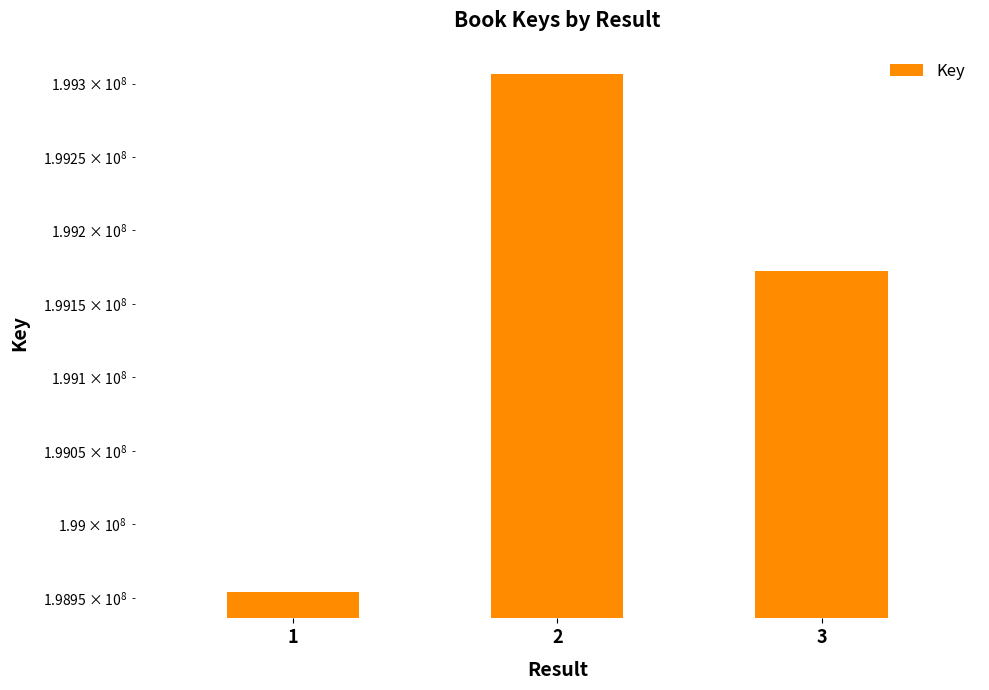

What is the greatest value displayed?

199306715